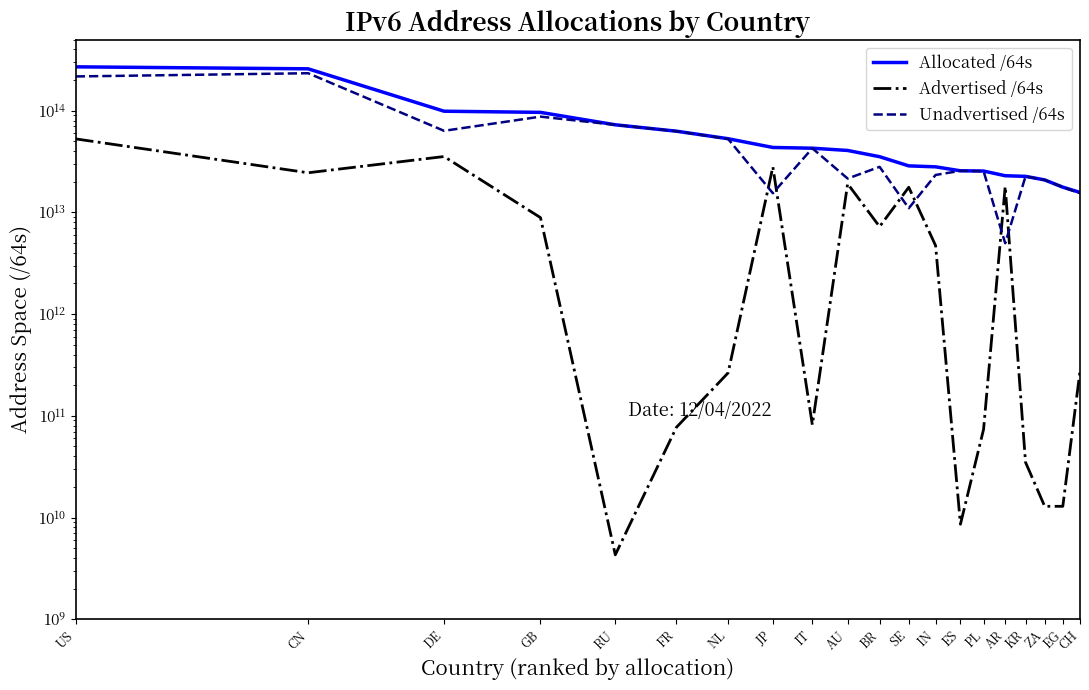

What is the approximate value of Unadvertised /64s at PL?

25421389430784